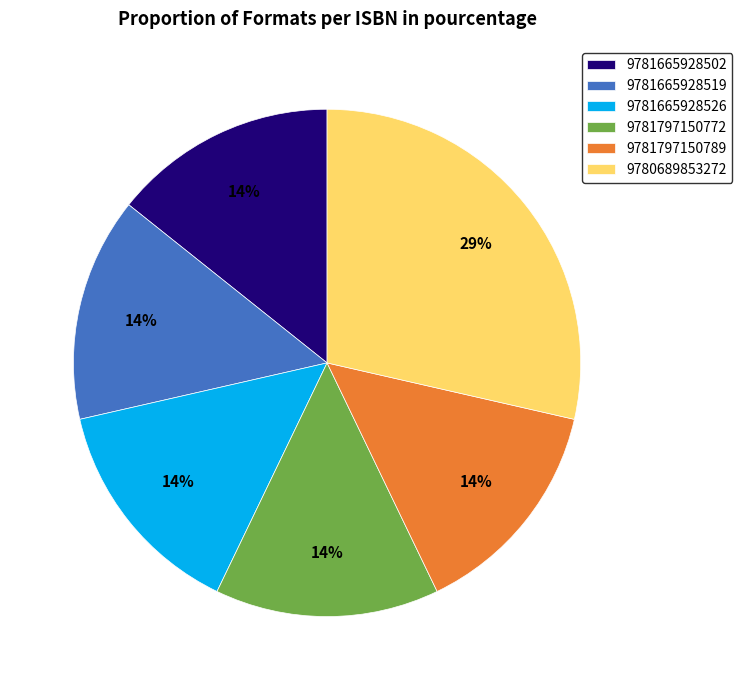

Do 9781797150772 and 9781797150789 together represent more than half of the pie?

No